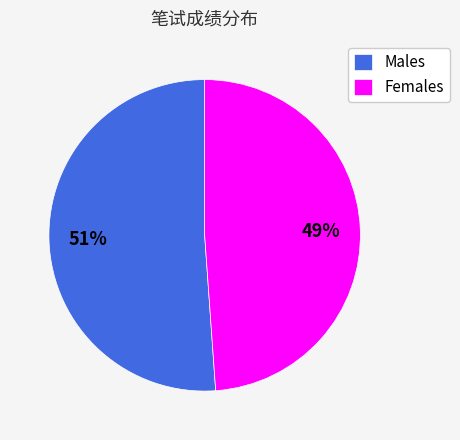

Is there any slice that represents more than half of the pie?

Yes